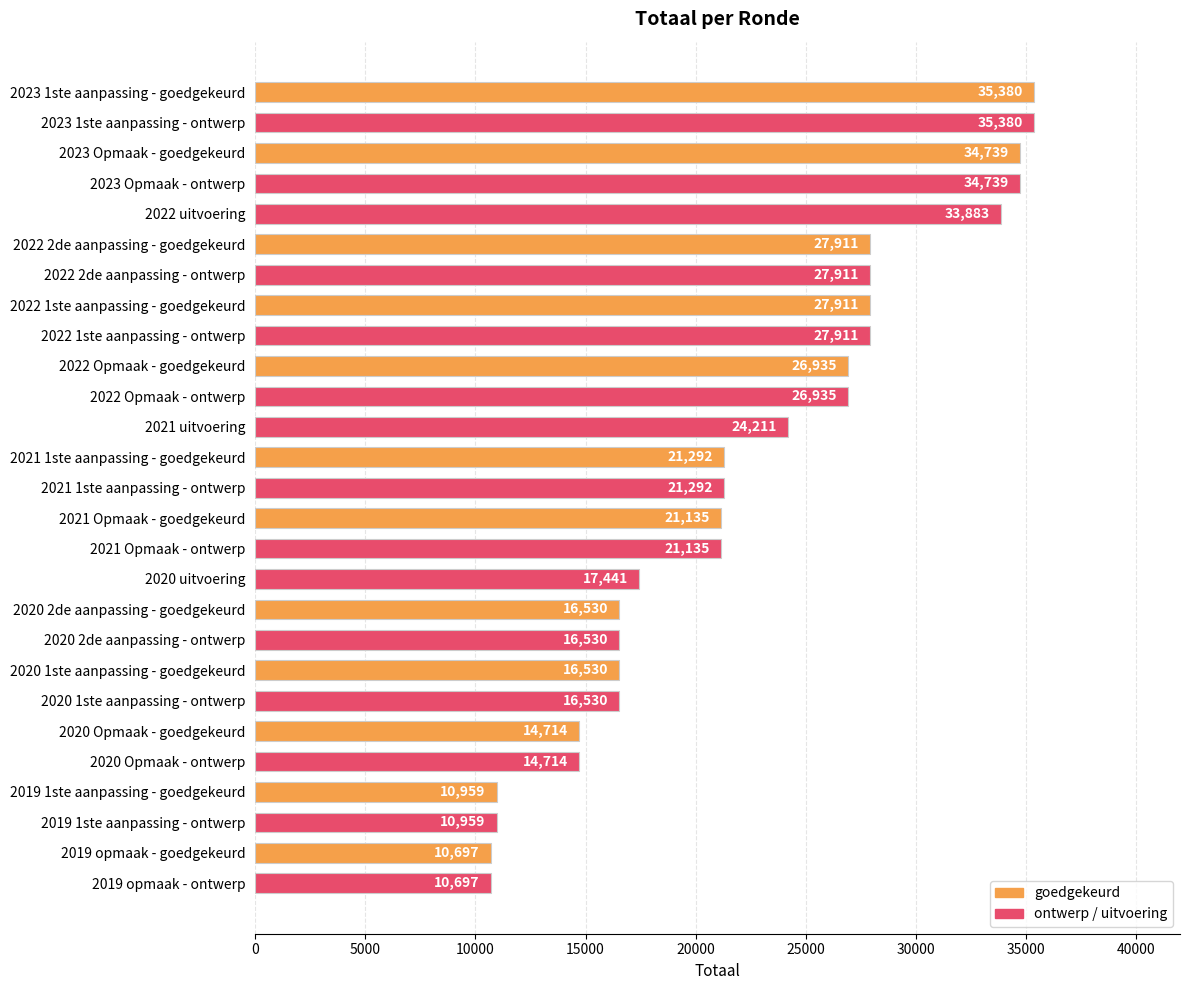

Where is the data nearest to the value 23038?

2021 uitvoering